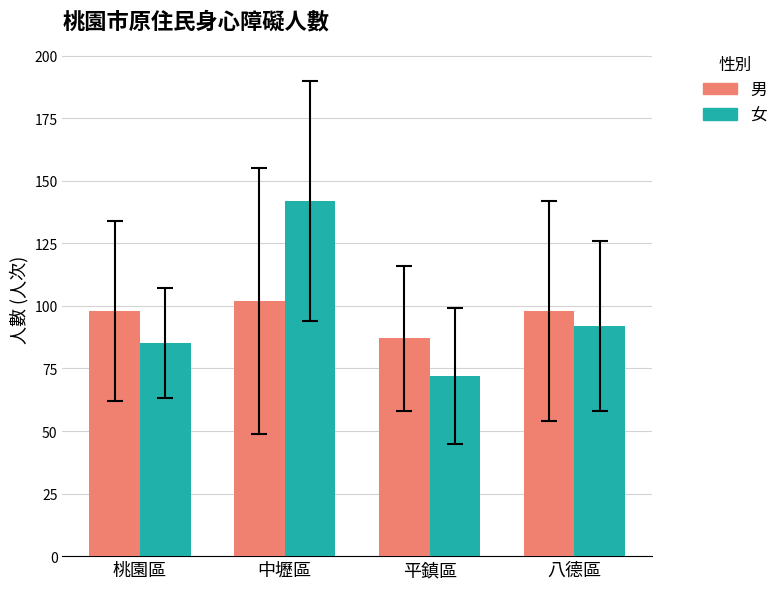

Which category has the highest value in the 男 series?

中壢區